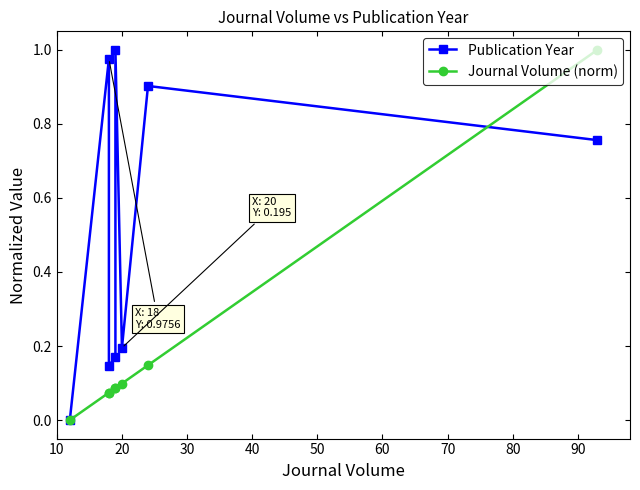

What is the value of the Journal Volume (norm) point at the 2nd from the left?

0.1